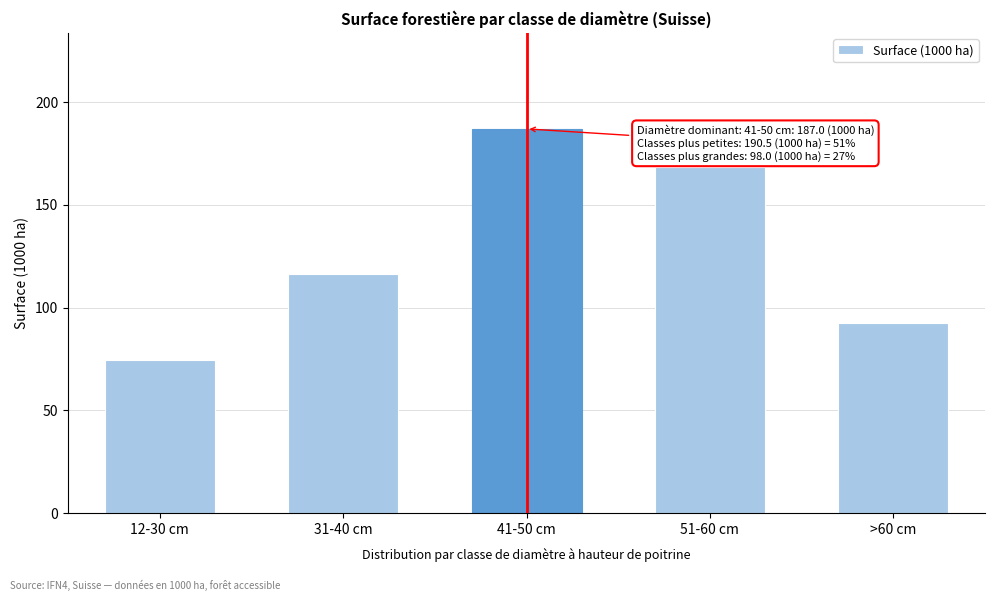

Reading right to left, what are all the values shown in this chart?

92.6	168.4	187.0	116.4	74.3